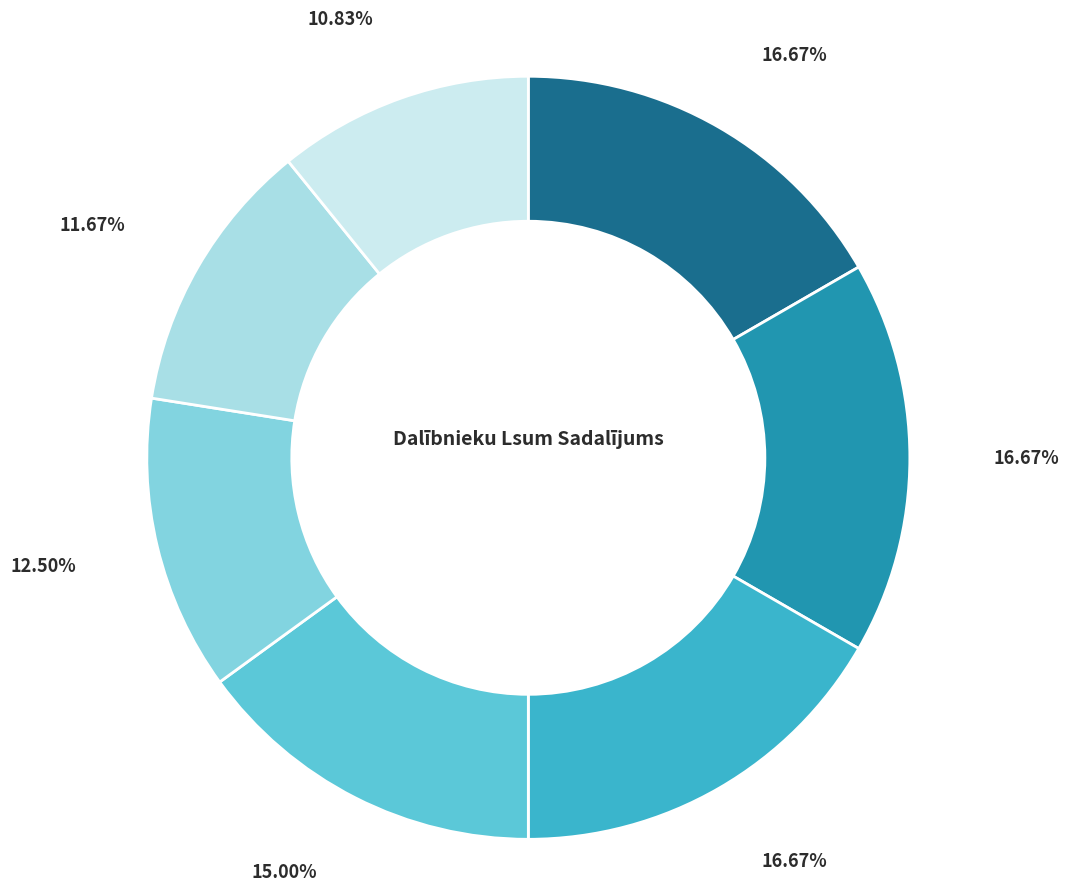

Count the number of slices in the pie.

7